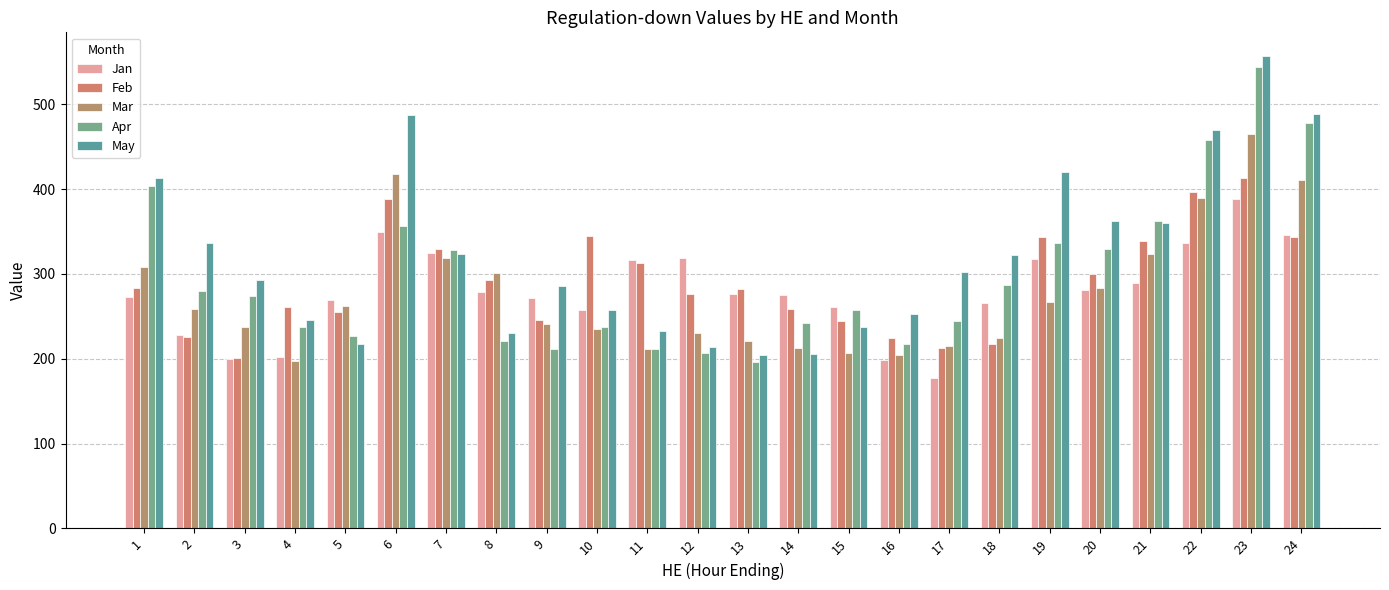

What is the total value across all series at 4?

1143